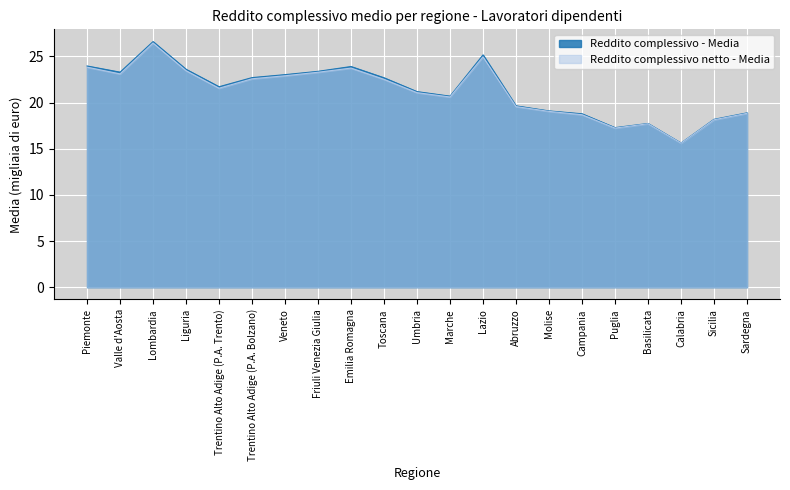

Between Valle d'Aosta and Molise, which series saw the biggest shift?

Reddito complessivo - Media